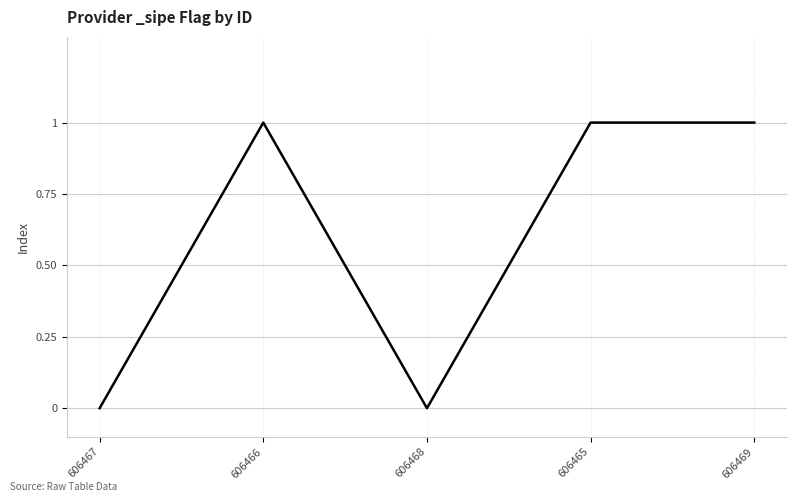

Where is the first local maximum?

606466